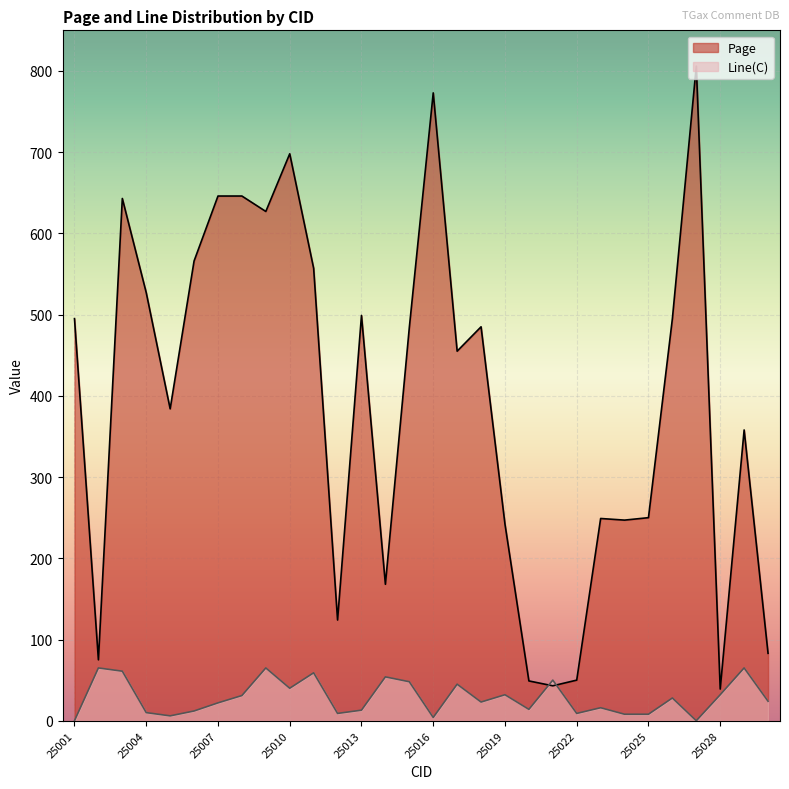

Which series has the largest range (max minus min)?

Page